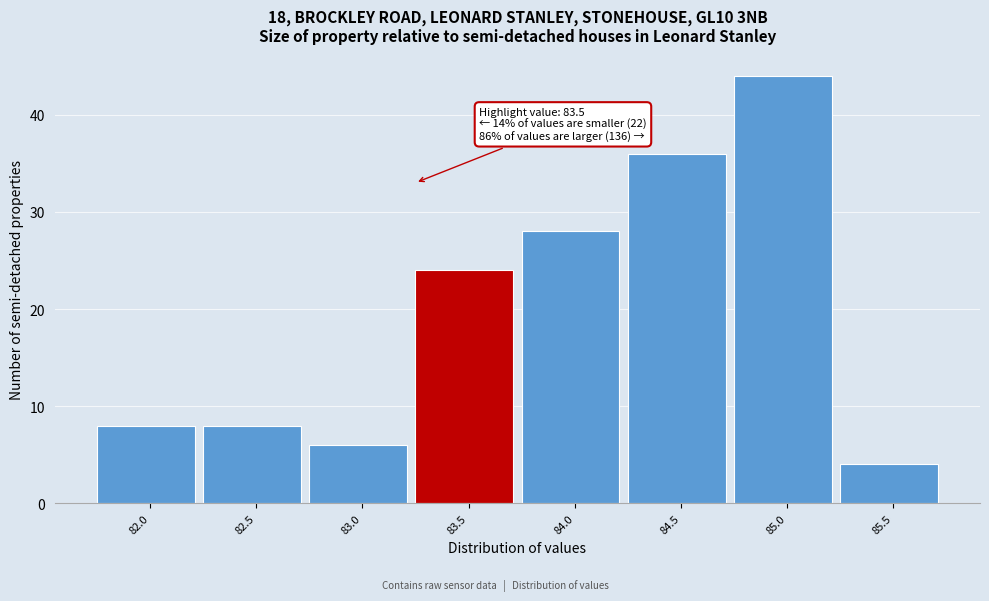

Reading left to right, transcribe all the data shown in this chart.

82.0=8	82.5=8	83.0=6	83.5=24	84.0=28	84.5=36	85.0=44	85.5=4